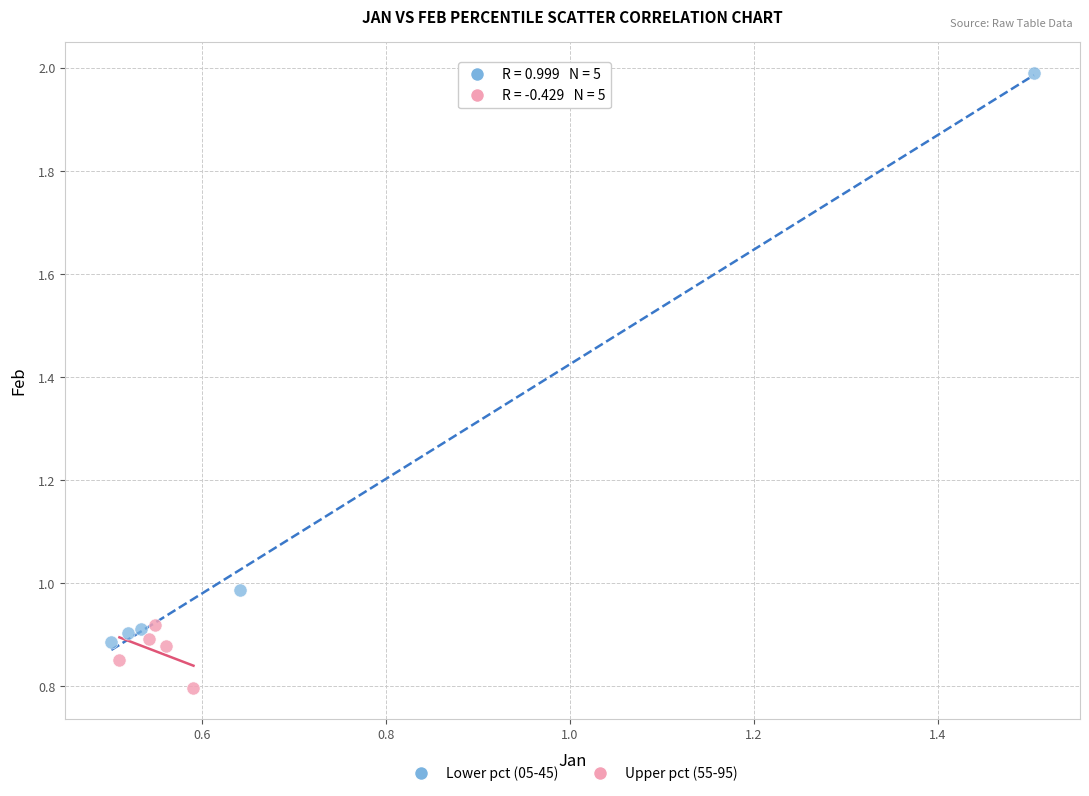

Which series reaches the minimum Y coordinate?

Upper pct (55-95)